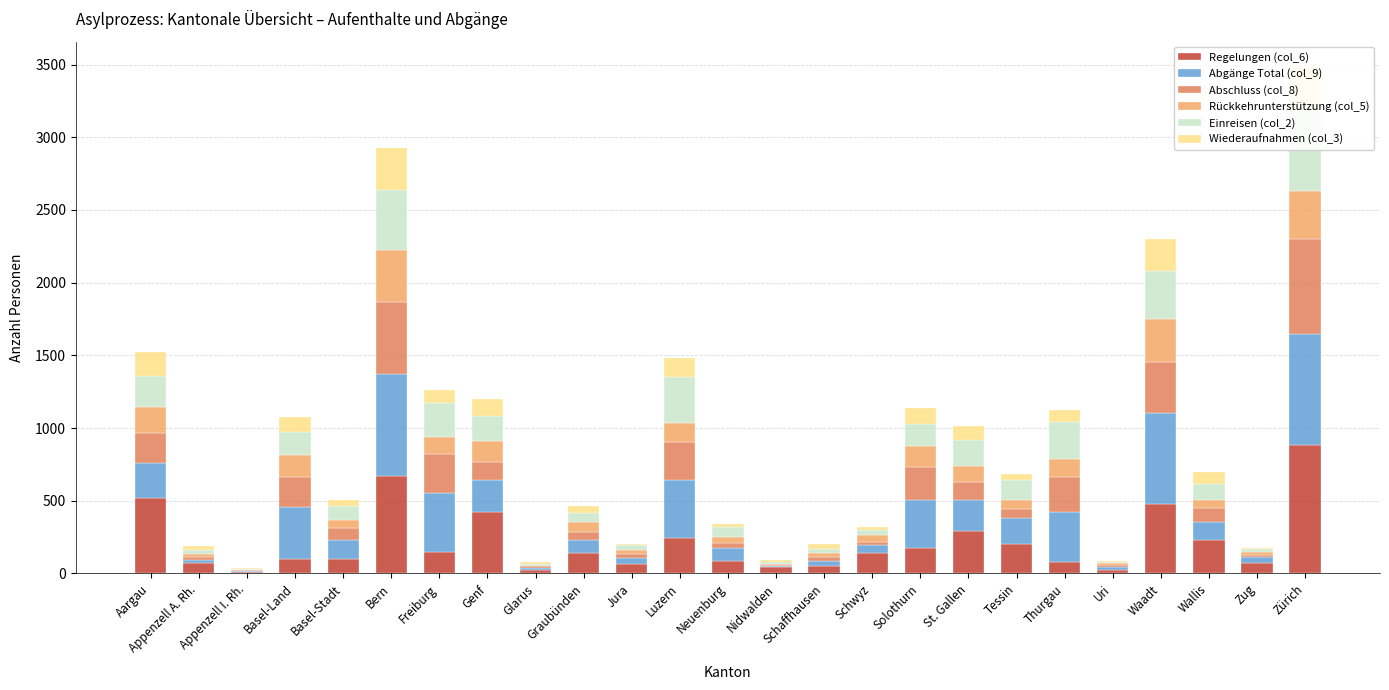

What position from the right is Glarus?

17